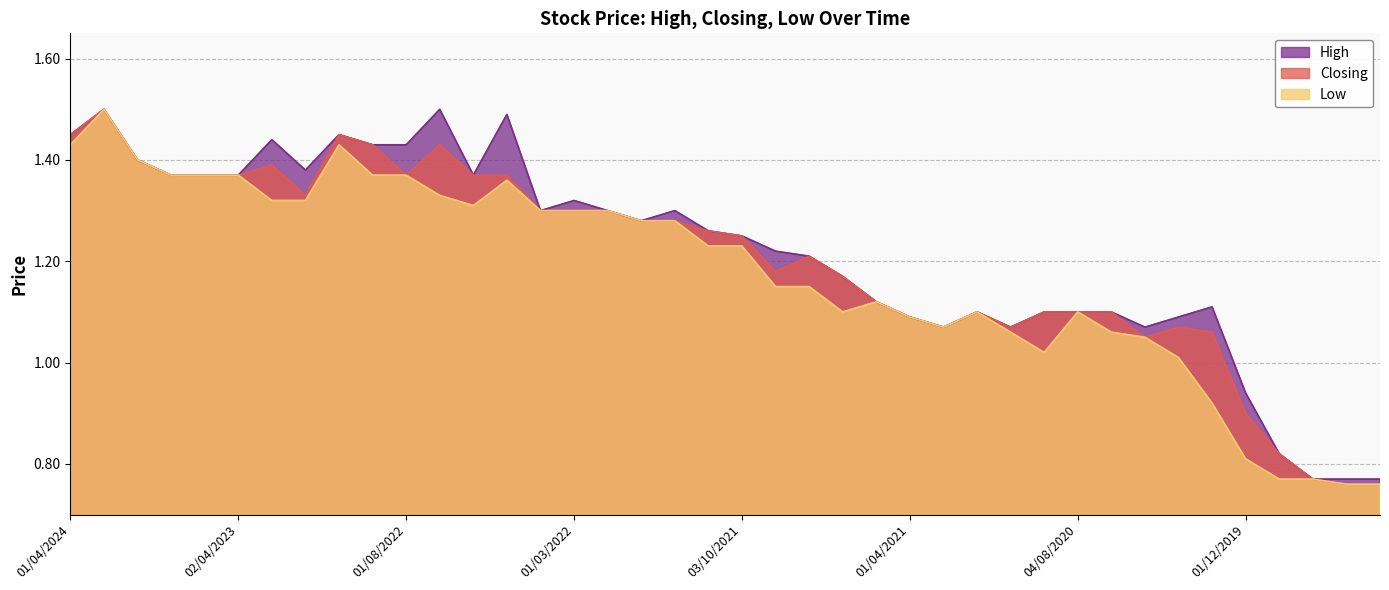

Rank the series at 01/08/2022 from highest to lowest value.

High, Closing, Low